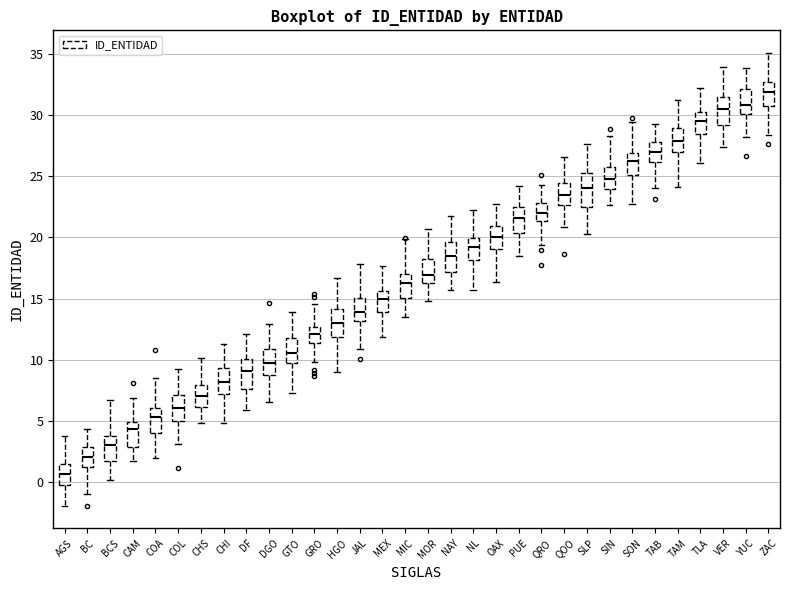

Where does the median line of the box for MIC sit on the y-axis? The values are not printed on the chart, so give them approximately, as read against the axis.

16.5